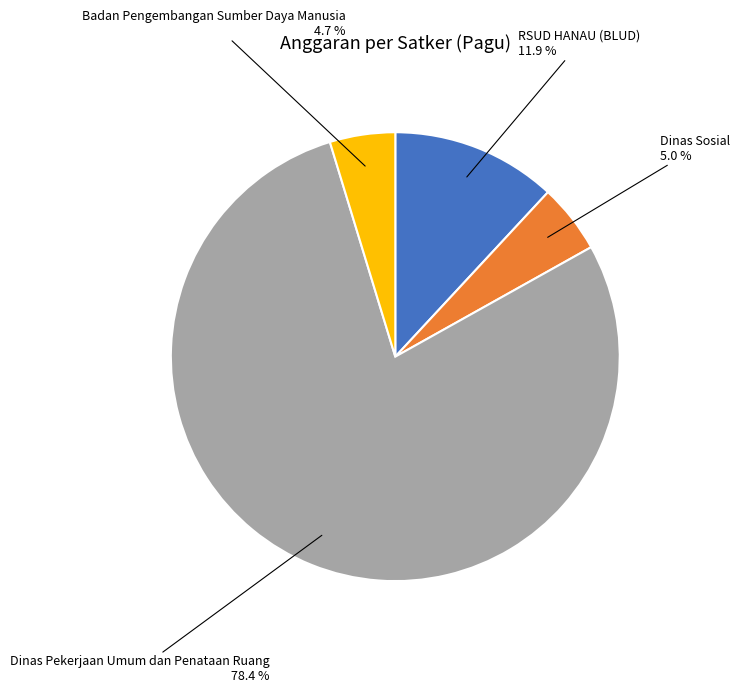

Which slice is the largest?

Dinas Pekerjaan Umum dan Penataan Ruang